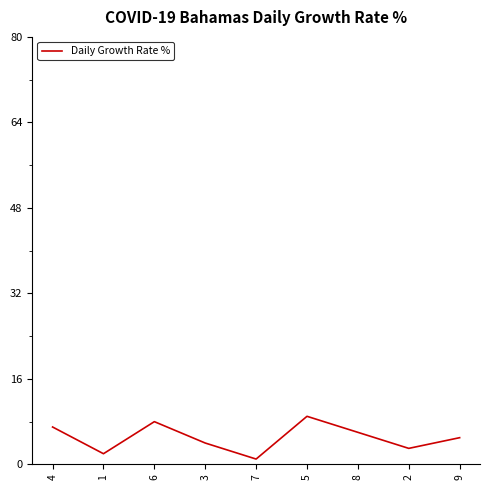

At which category does the chart reach its minimum across all series?

7